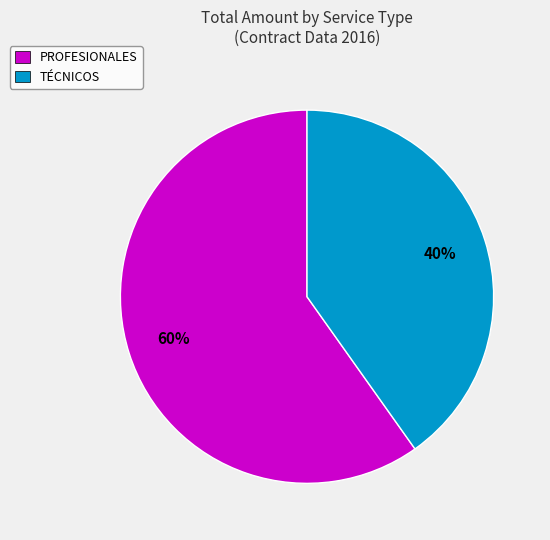

Is it true that PROFESIONALES is 51% of the pie?

False